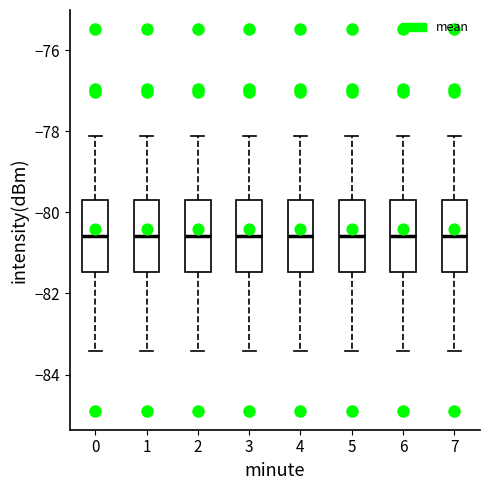

Reading left to right, transcribe this box plot: for each box, give where its median line is, the range the box spans, and where its two whiskers end, as read against the y-axis. The values are not printed on the chart, so give them approximately, as read against the axis.

0: median -80.6, box -81.4 to -79.6, whiskers -83.4 to -78.2
1: median -80.6, box -81.4 to -79.6, whiskers -83.4 to -78.2
2: median -80.6, box -81.4 to -79.6, whiskers -83.4 to -78.2
3: median -80.6, box -81.4 to -79.6, whiskers -83.4 to -78.2
4: median -80.6, box -81.4 to -79.6, whiskers -83.4 to -78.2
5: median -80.6, box -81.4 to -79.6, whiskers -83.4 to -78.2
6: median -80.6, box -81.4 to -79.6, whiskers -83.4 to -78.2
7: median -80.6, box -81.4 to -79.6, whiskers -83.4 to -78.2